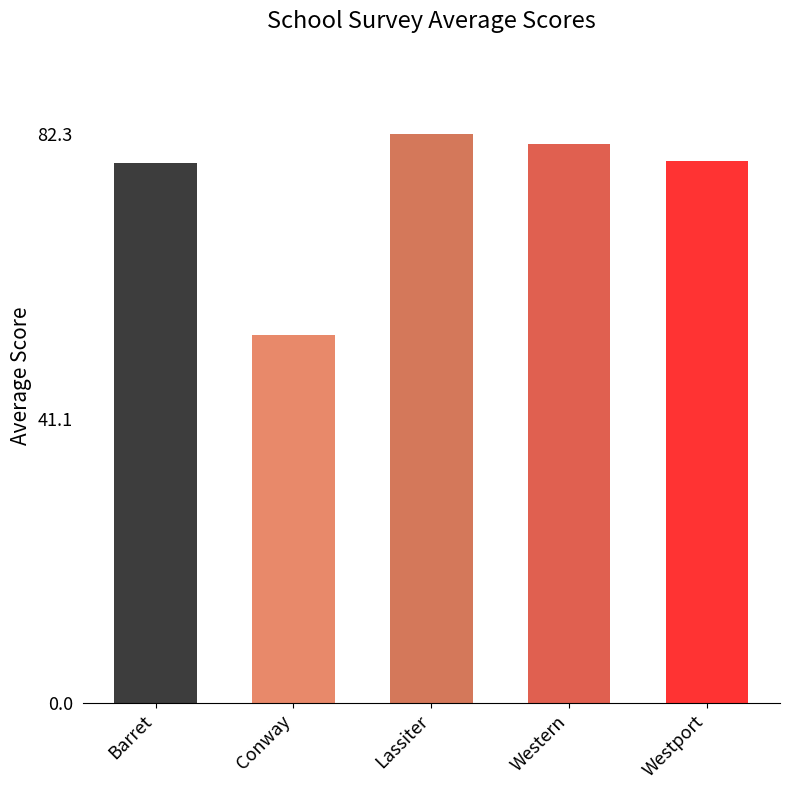

At which category does the chart reach its peak across all series?

Lassiter